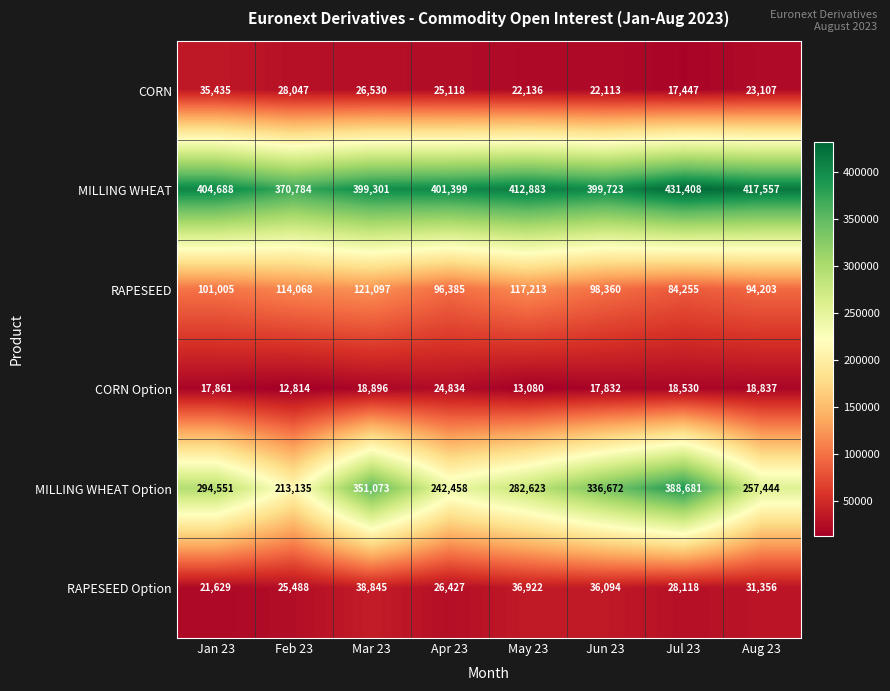

What is the sum of all RAPESEED values?

826586